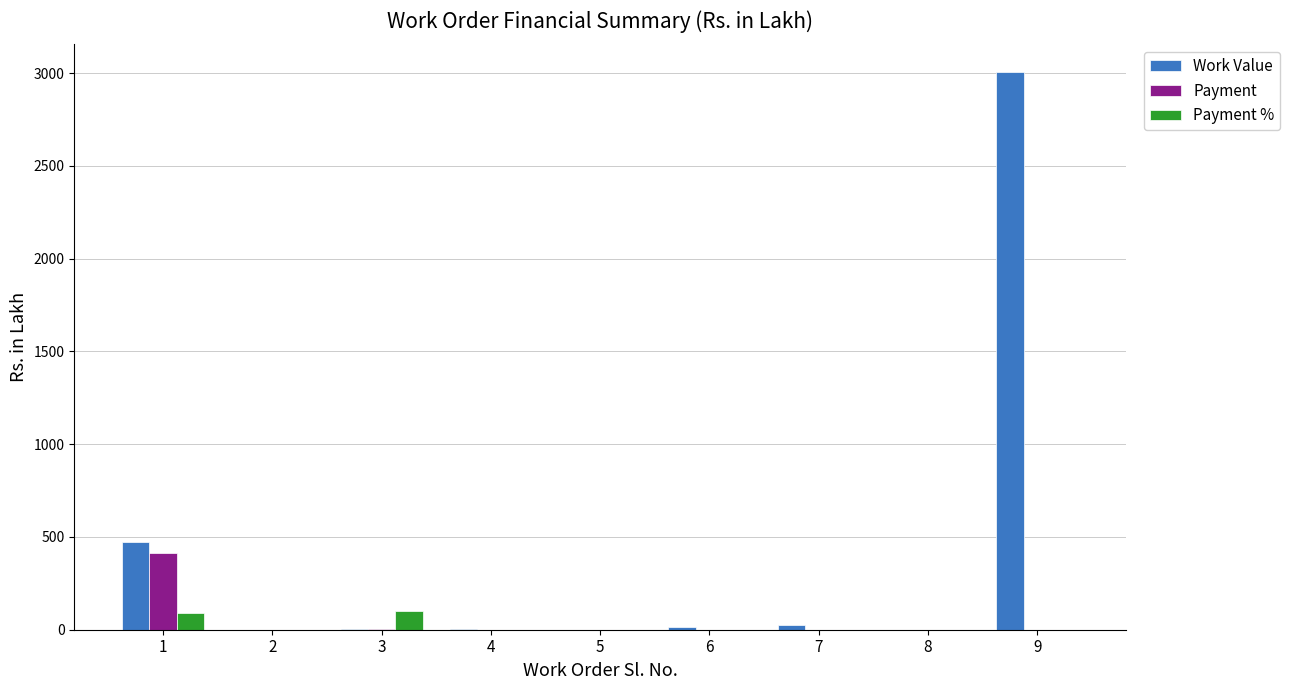

What is the sum of all Work Value values?

3529.1